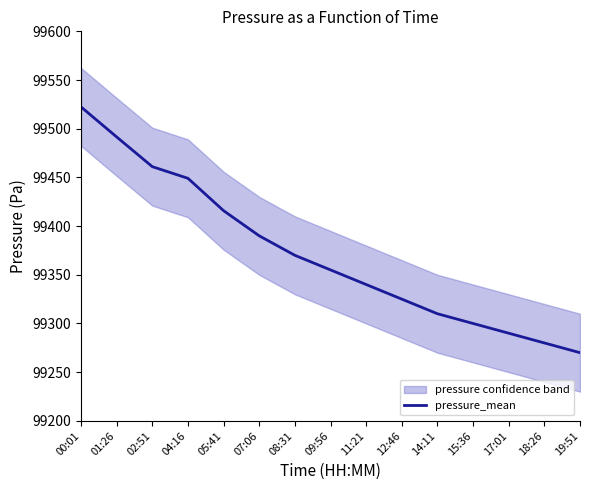

Rank the categories by value from lowest to highest.

19:51, 18:26, 17:01, 15:36, 14:11, 12:46, 11:21, 09:56, 08:31, 07:06, 05:41, 04:16, 02:51, 01:26, 00:01